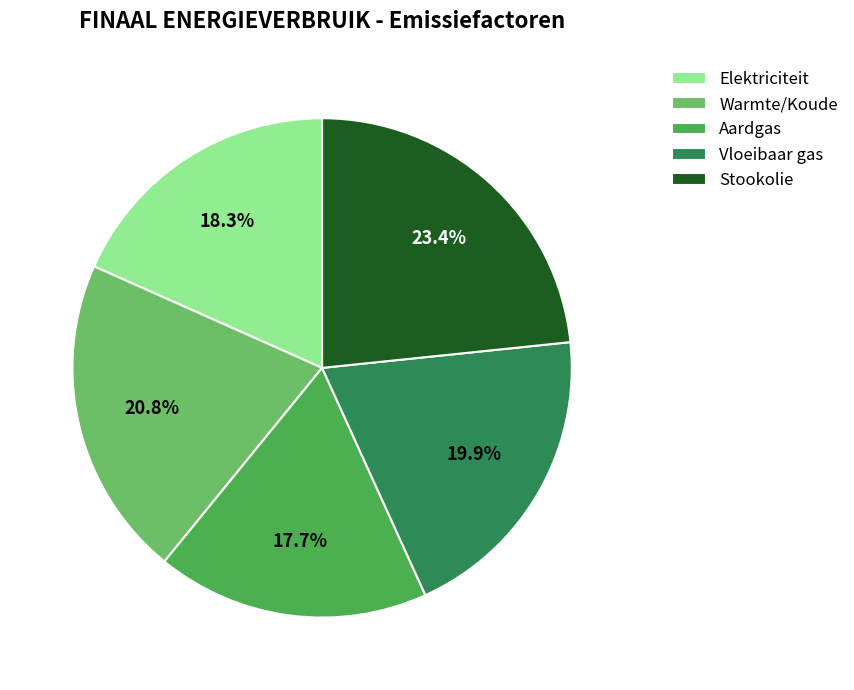

How many slices are in this pie chart?

5